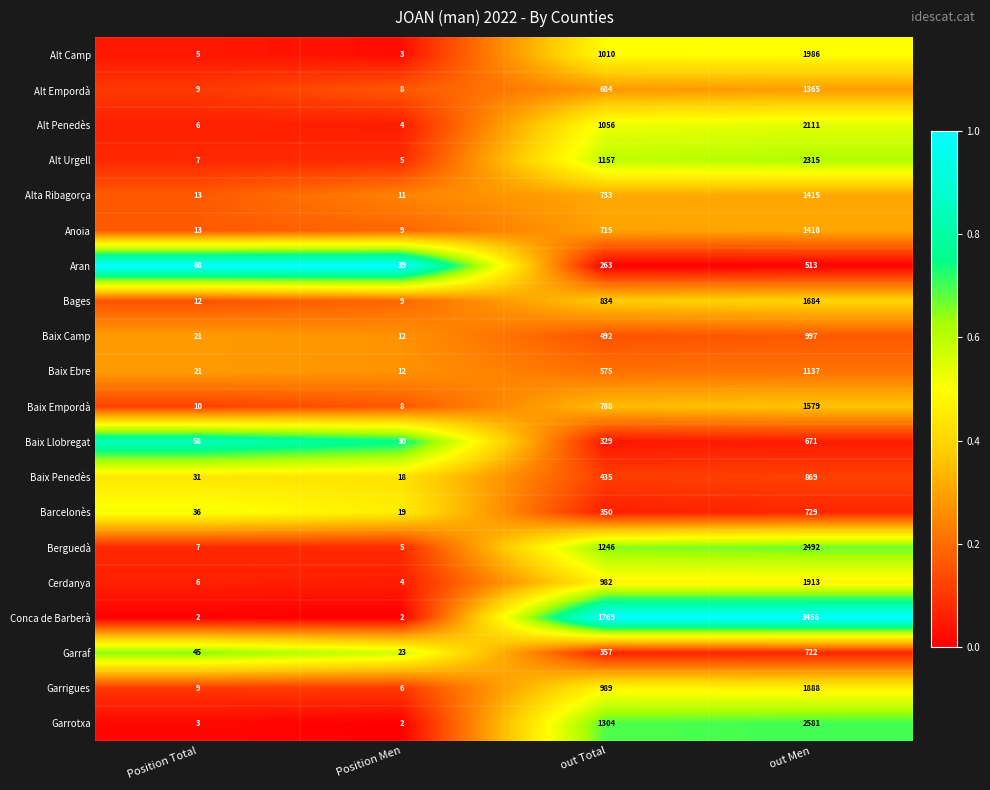

Is it true that Baix Ebre equals 12 at Position Total?

False